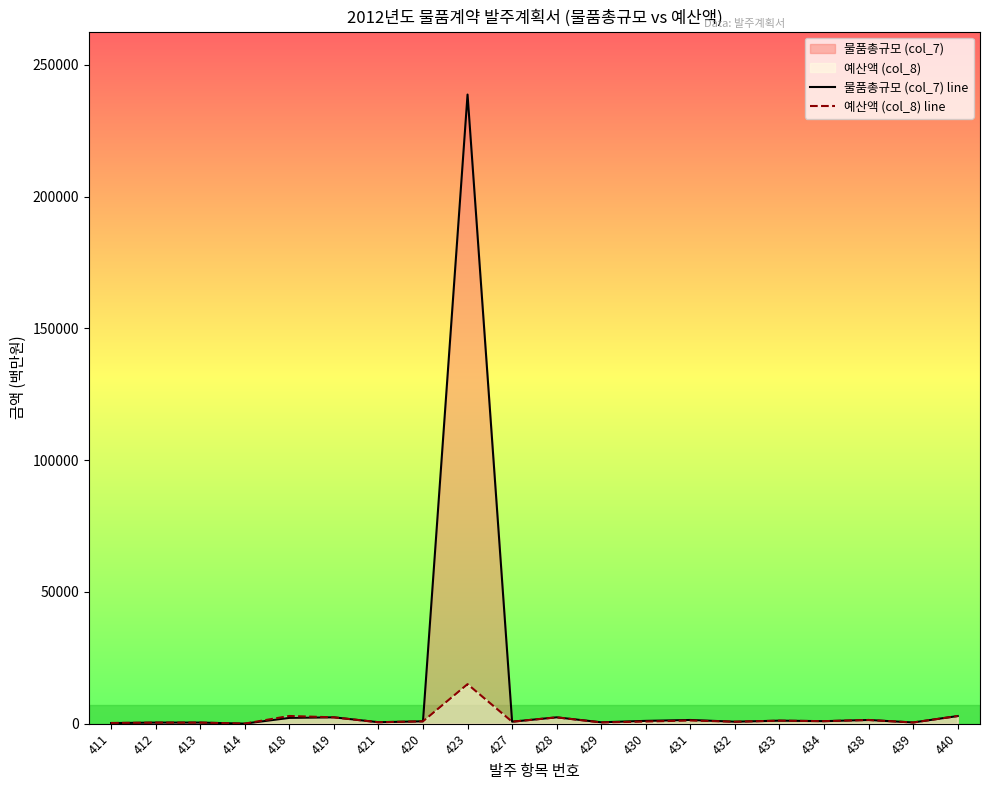

Which series changed the most between 418 and 427?

예산액 (col_8) line